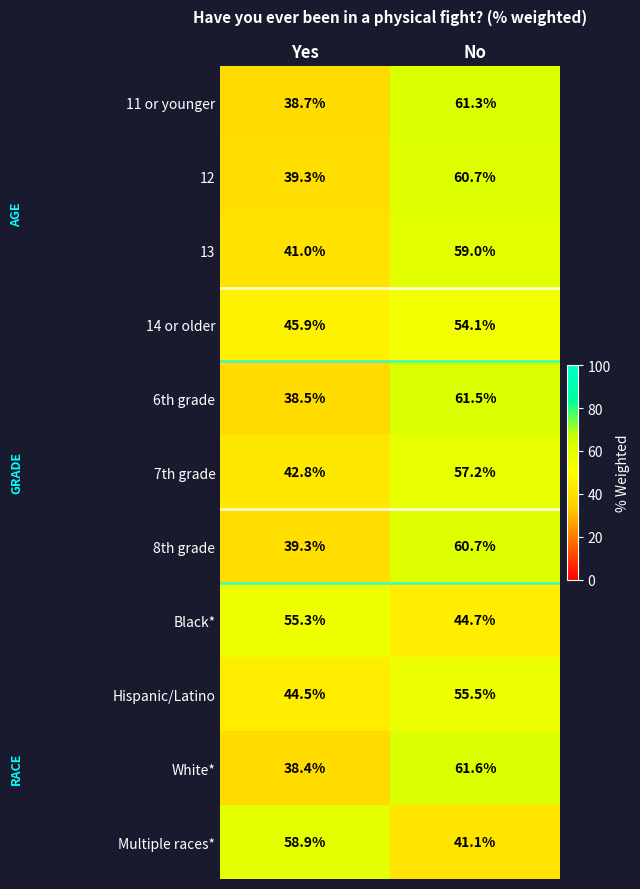

Where is White* nearest to the value 50?

Yes